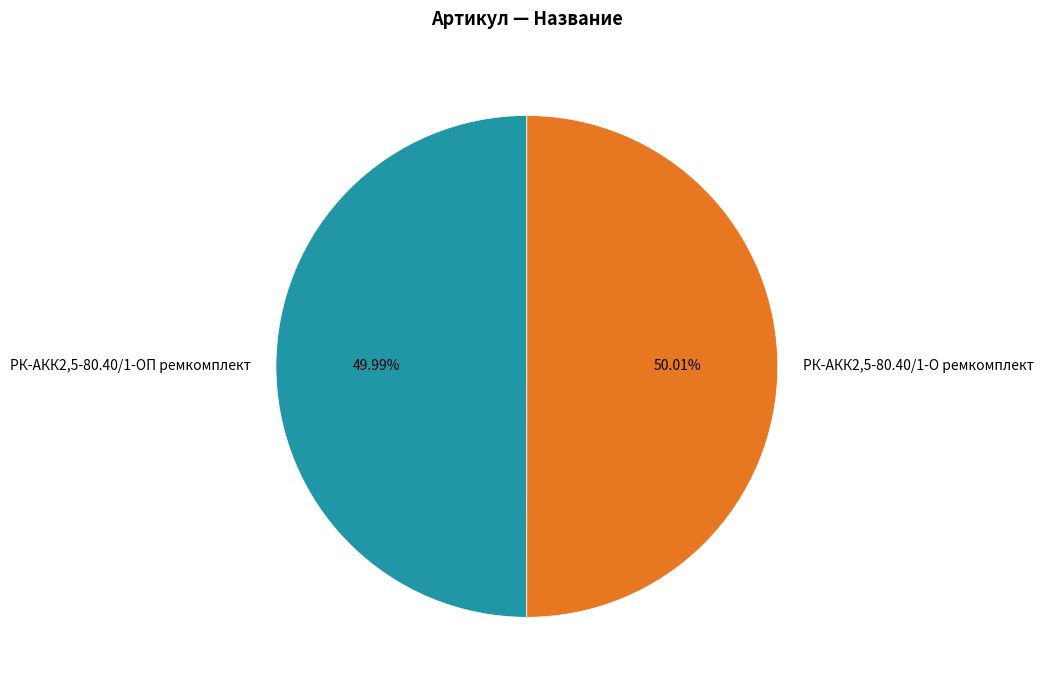

Approximately how many times larger is the value at РК-АКК2,5-80.40/1-ОП ремкомплект compared to РК-АКК2,5-80.40/1-О ремкомплект?

1.0